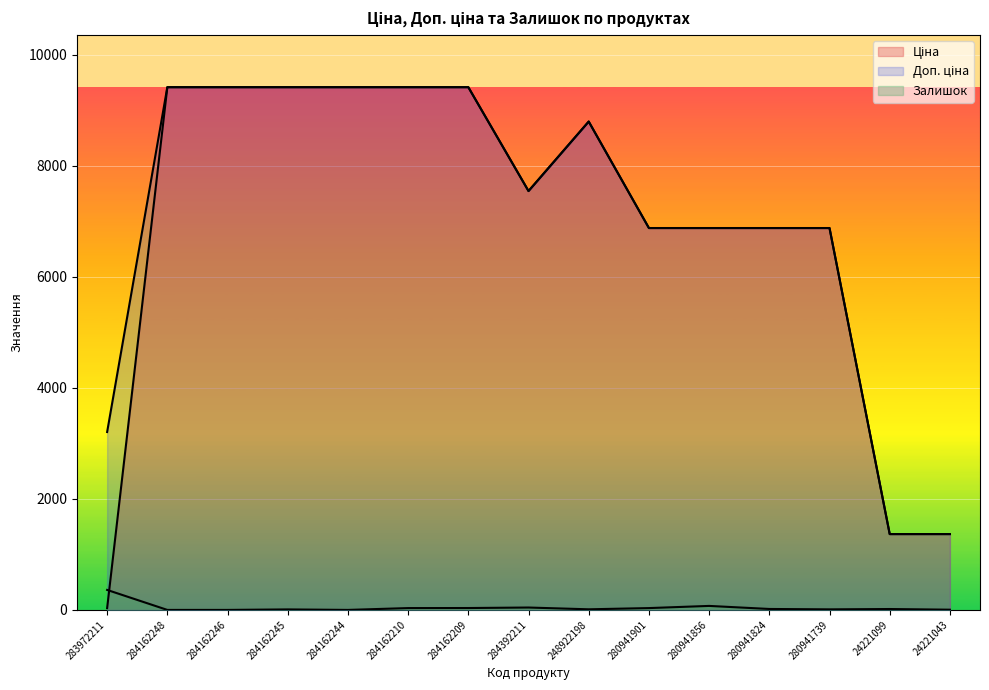

Is it true that Ціна equals 502.0 at 24221043?

False